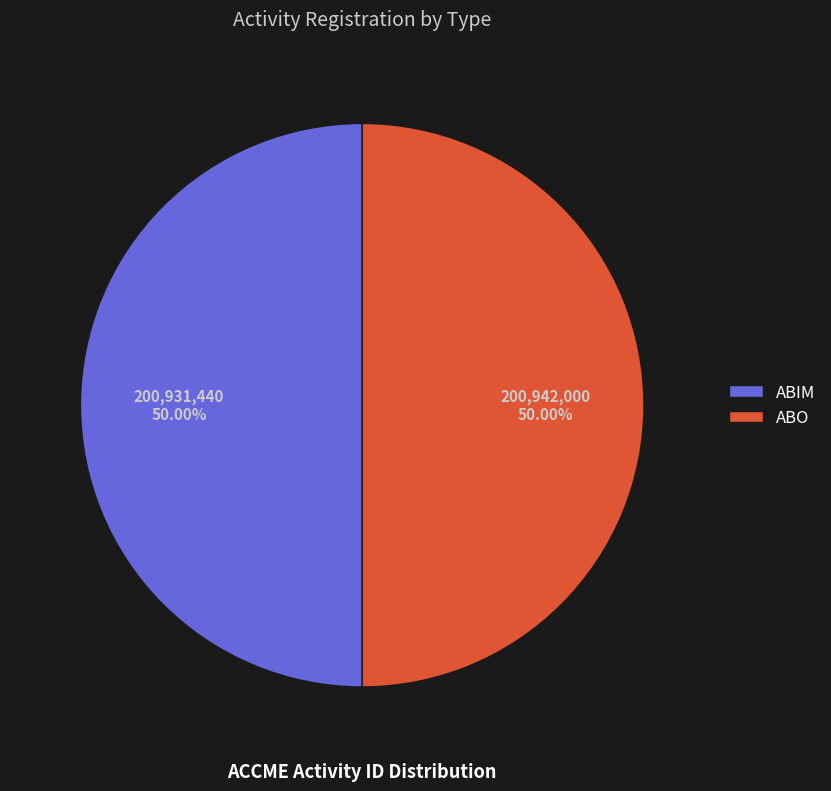

Is the sum of ABO and ABIM greater than half?

Yes